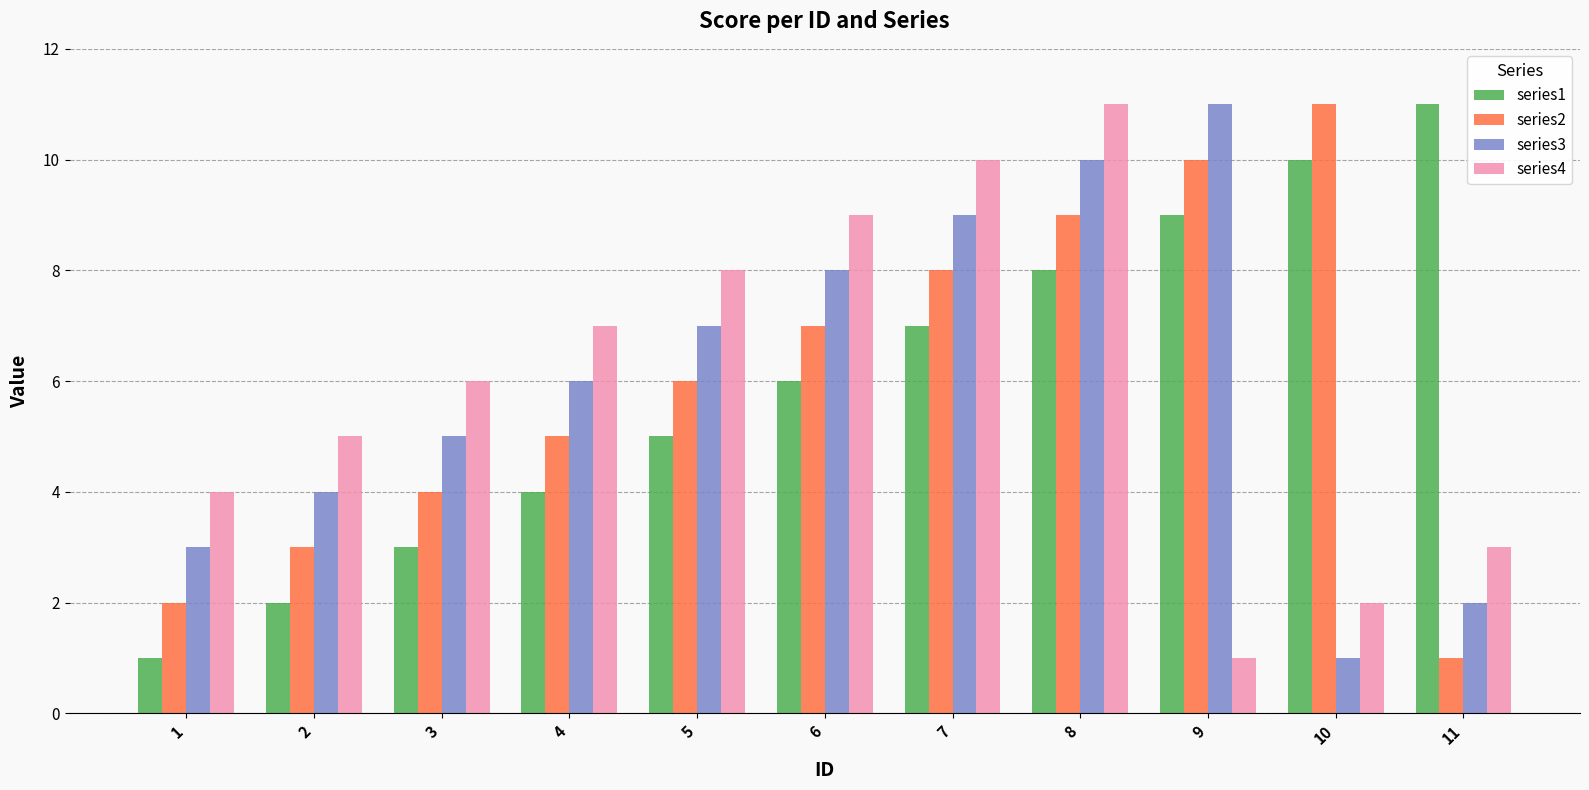

What value does the series2 series have at 6?

7